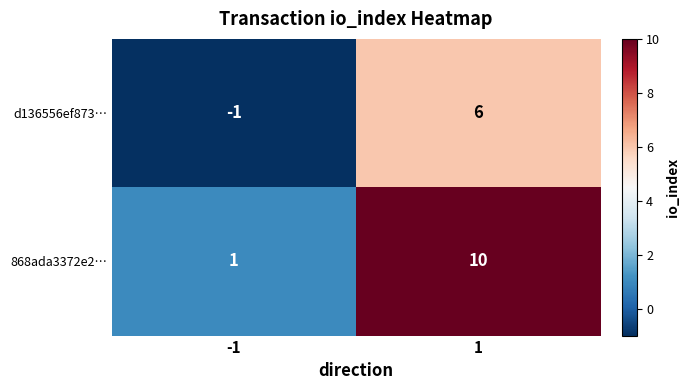

Between -1 and 1, which series saw the biggest shift?

868ada3372e2…